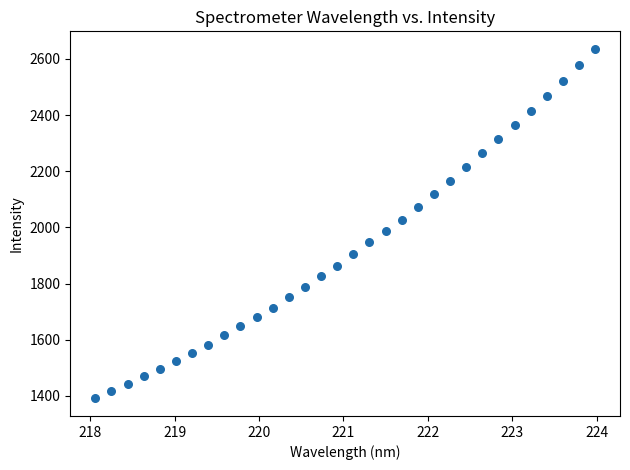

What is the range of X values (max minus min)?

5.9